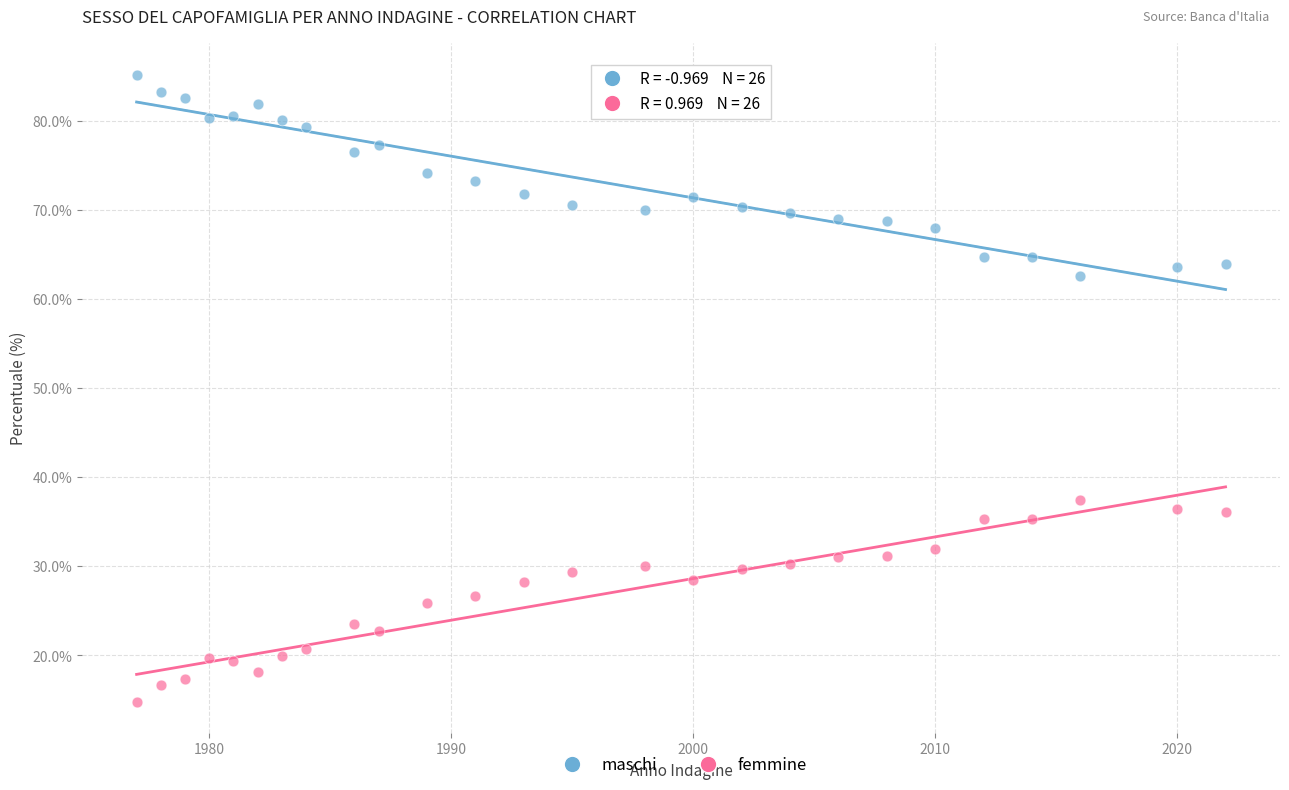

Across all data points, what is the range of X values (max minus min)?

45.0